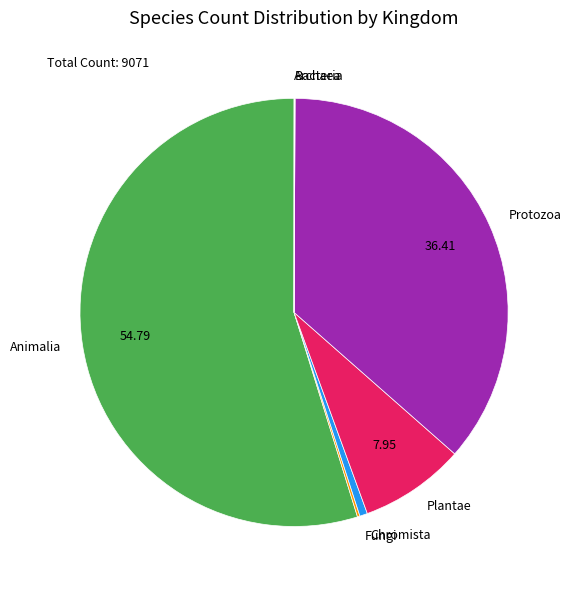

Is there a majority slice in this chart?

Yes